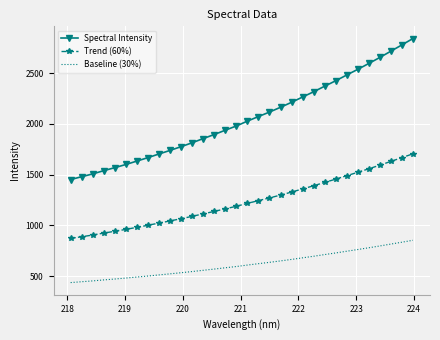

What is the difference between the maximum and minimum values in the Spectral Intensity series?

1390.6